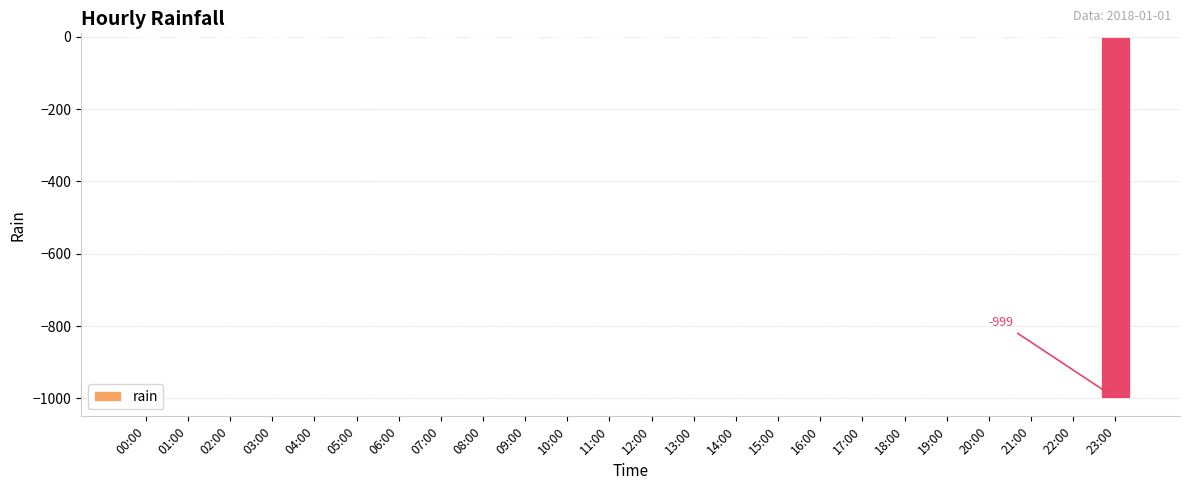

Is it true that the value at 19:00 is 0?

True